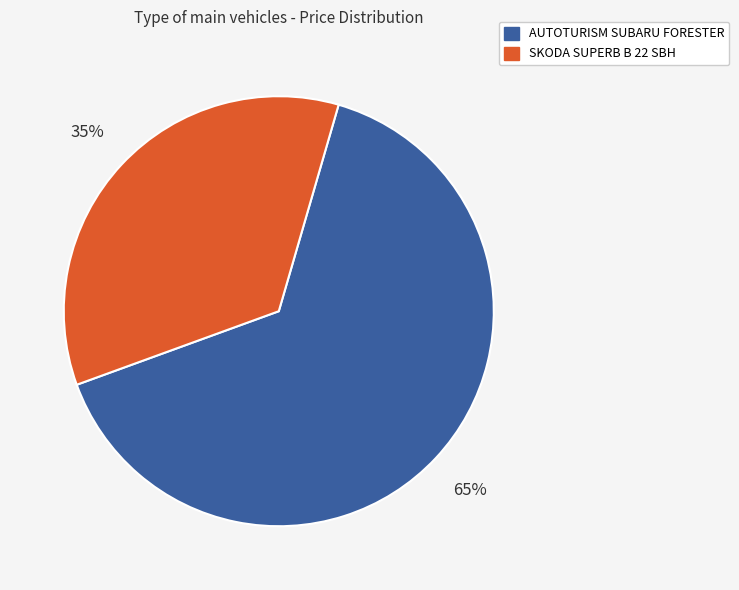

The SKODA SUPERB B 22 SBH slice represents 45% of the pie. True or false?

False